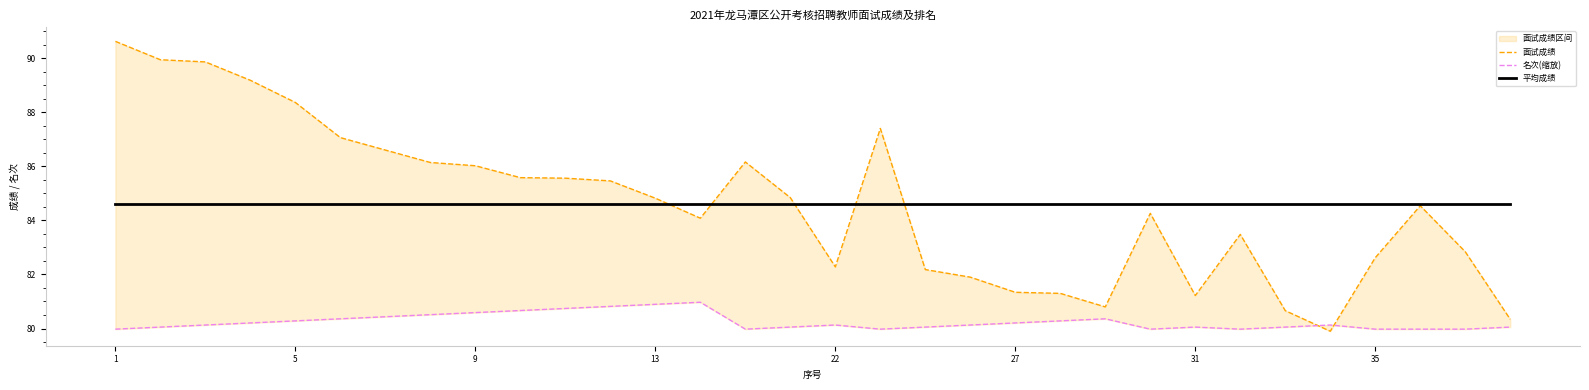

How many distinct data groups are displayed?

3